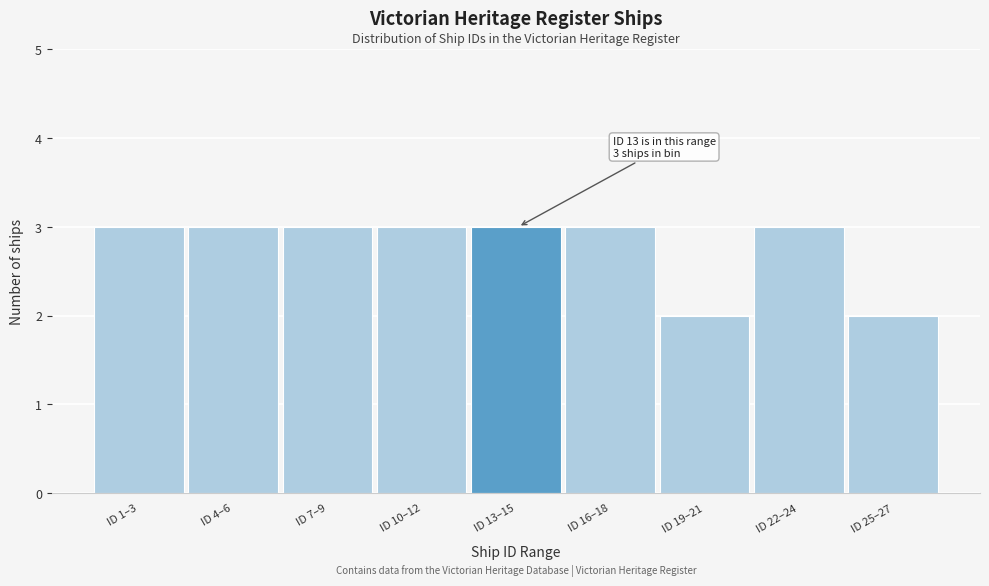

Reading left to right, what are all the values shown in this chart?

ID 1–3=3	ID 4–6=3	ID 7–9=3	ID 10–12=3	ID 13–15=3	ID 16–18=3	ID 19–21=2	ID 22–24=3	ID 25–27=2